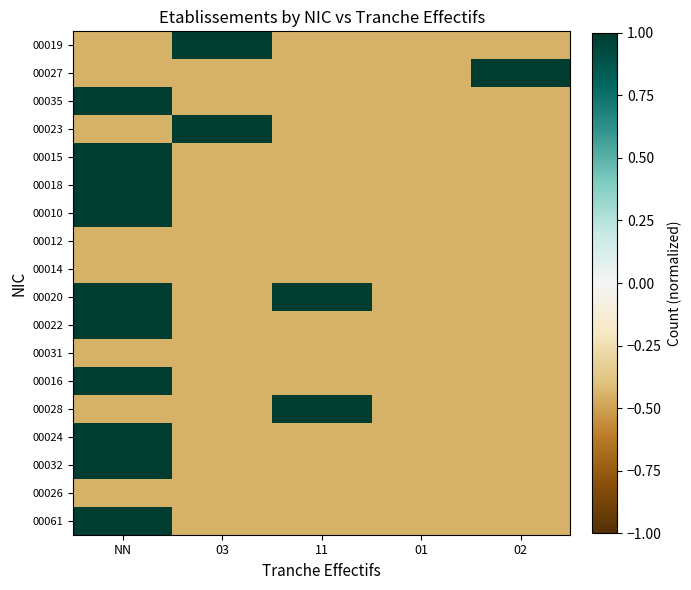

Reading left to right, list all the values displayed in this chart.

00019: NN=-0.4	03=1.0	11=-0.4	01=-0.4	02=-0.4
00027: NN=-0.4	03=-0.4	11=-0.4	01=-0.4	02=1.0
00035: NN=1.0	03=-0.4	11=-0.4	01=-0.4	02=-0.4
00023: NN=-0.4	03=1.0	11=-0.4	01=-0.4	02=-0.4
00015: NN=1.0	03=-0.4	11=-0.4	01=-0.4	02=-0.4
00018: NN=1.0	03=-0.4	11=-0.4	01=-0.4	02=-0.4
00010: NN=1.0	03=-0.4	11=-0.4	01=-0.4	02=-0.4
00012: NN=-0.4	03=-0.4	11=-0.4	01=-0.4	02=-0.4
00014: NN=-0.4	03=-0.4	11=-0.4	01=-0.4	02=-0.4
00020: NN=1.0	03=-0.4	11=1.0	01=-0.4	02=-0.4
00022: NN=1.0	03=-0.4	11=-0.4	01=-0.4	02=-0.4
00031: NN=-0.4	03=-0.4	11=-0.4	01=-0.4	02=-0.4
00016: NN=1.0	03=-0.4	11=-0.4	01=-0.4	02=-0.4
00028: NN=-0.4	03=-0.4	11=1.0	01=-0.4	02=-0.4
00024: NN=1.0	03=-0.4	11=-0.4	01=-0.4	02=-0.4
00032: NN=1.0	03=-0.4	11=-0.4	01=-0.4	02=-0.4
00026: NN=-0.4	03=-0.4	11=-0.4	01=-0.4	02=-0.4
00061: NN=1.0	03=-0.4	11=-0.4	01=-0.4	02=-0.4